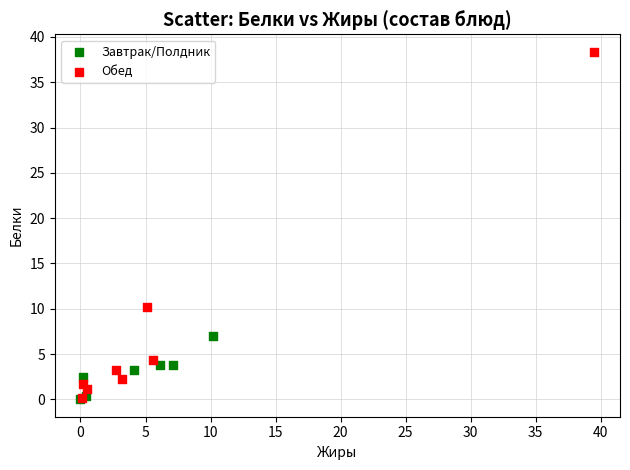

Which series has the largest Y range (max minus min)?

Обед